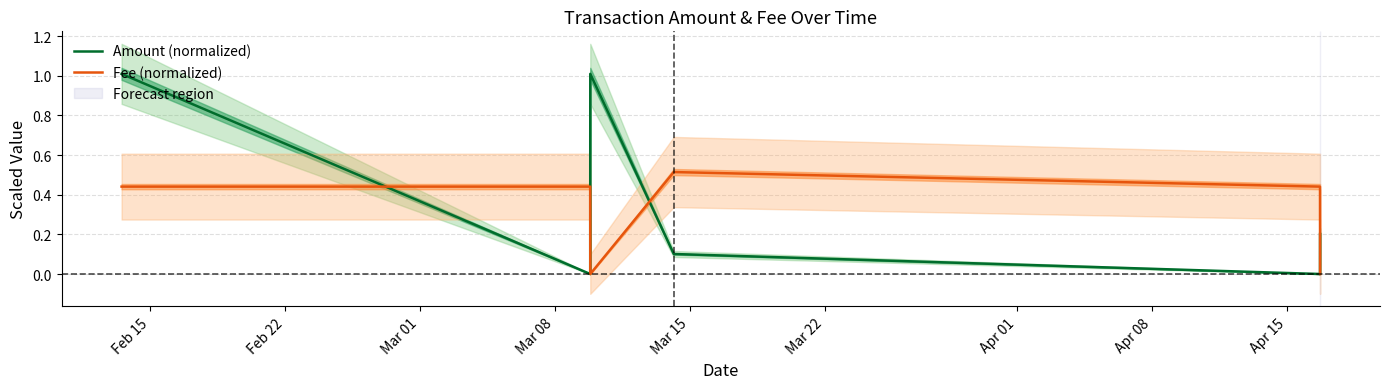

What is the greatest value displayed?

1.0